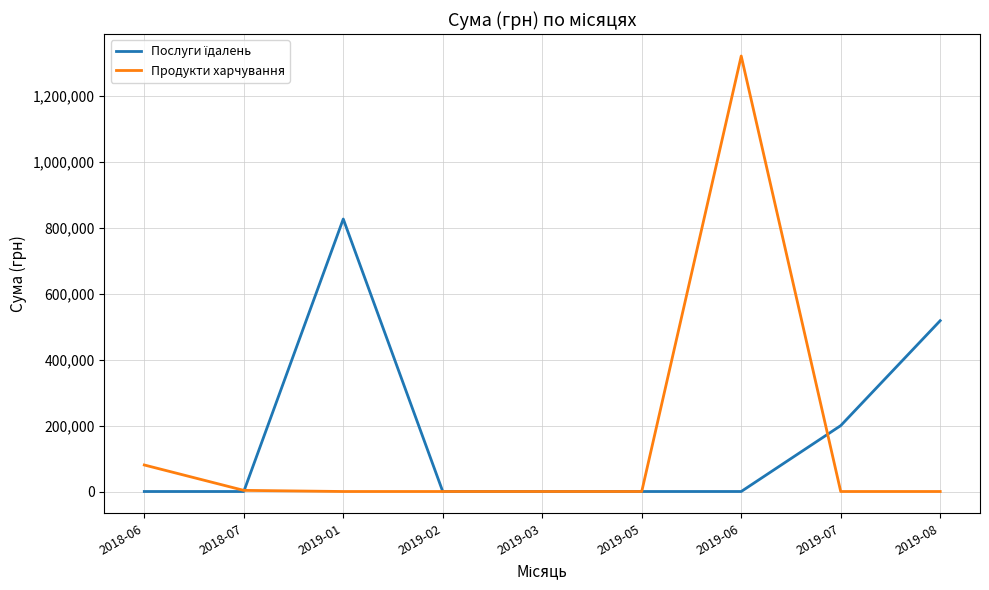

The value of Продукти харчування at 2019-06 is 1939156.2. True or false?

False